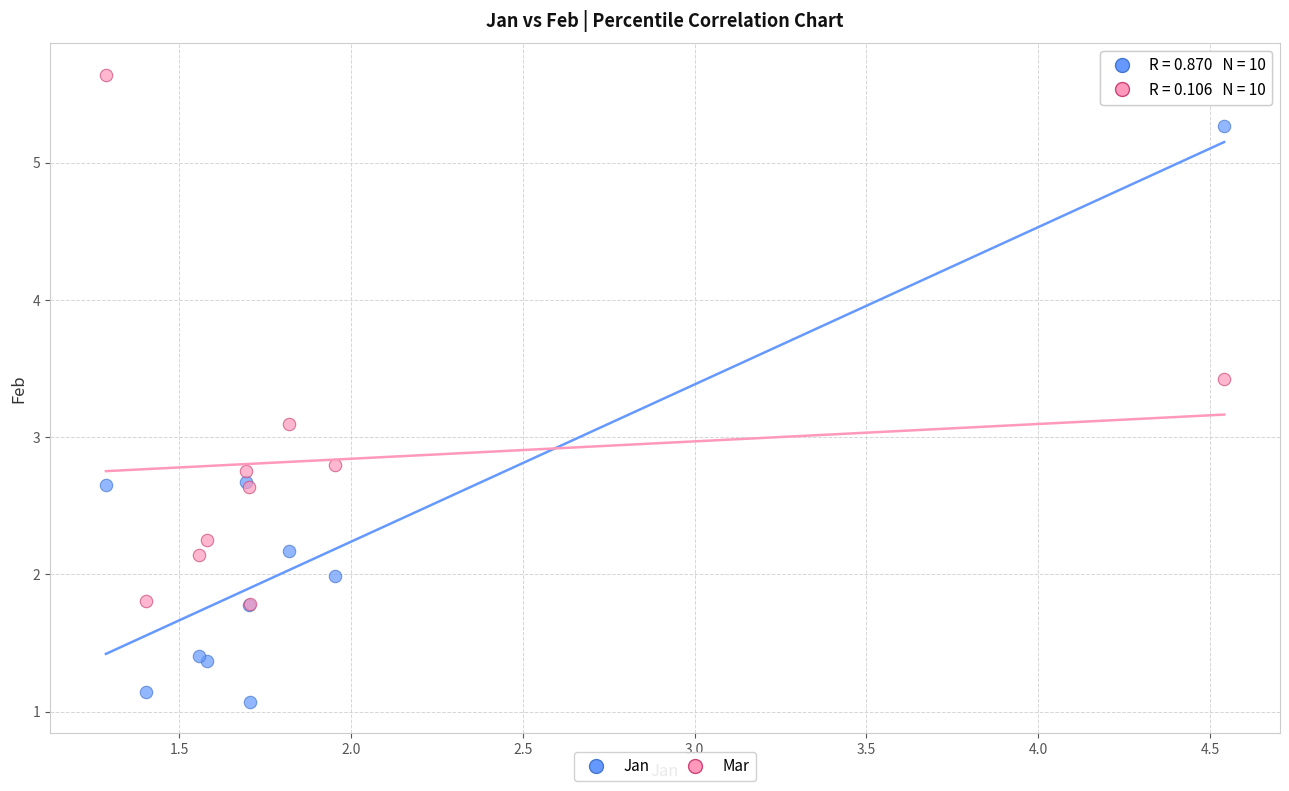

In the Jan series, what Y value is closest to 3?

2.7